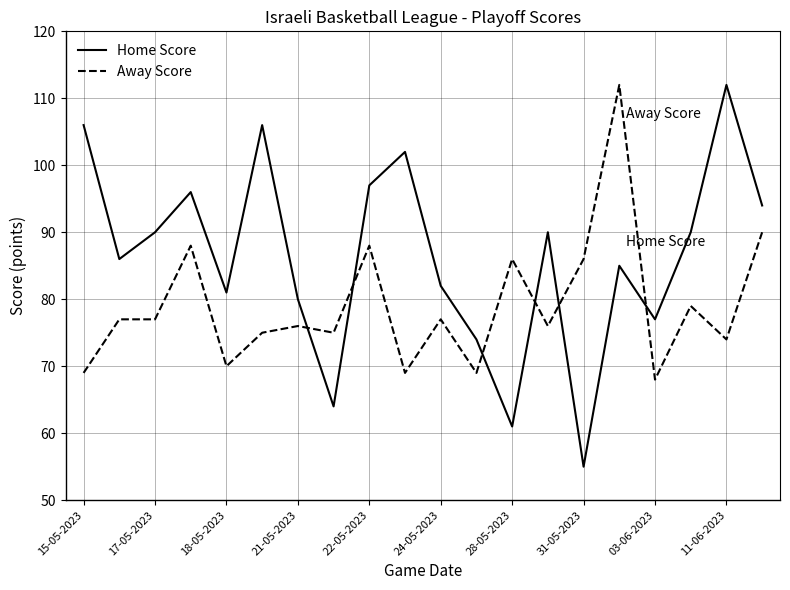

Rank the series by their average value, from highest to lowest.

Home Score, Away Score